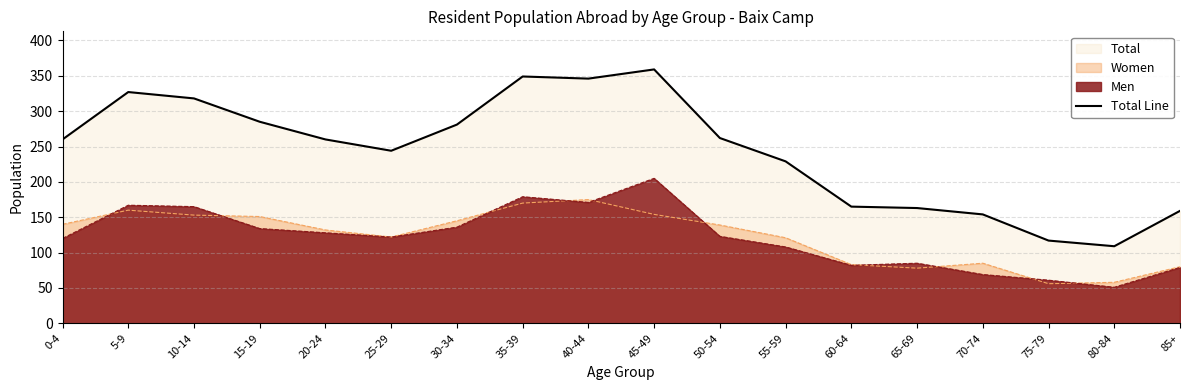

Reading right to left, transcribe all the data shown in this chart.

159	109	117	154	163	165	229	262	359	346	349	281	244	260	285	318	327	260